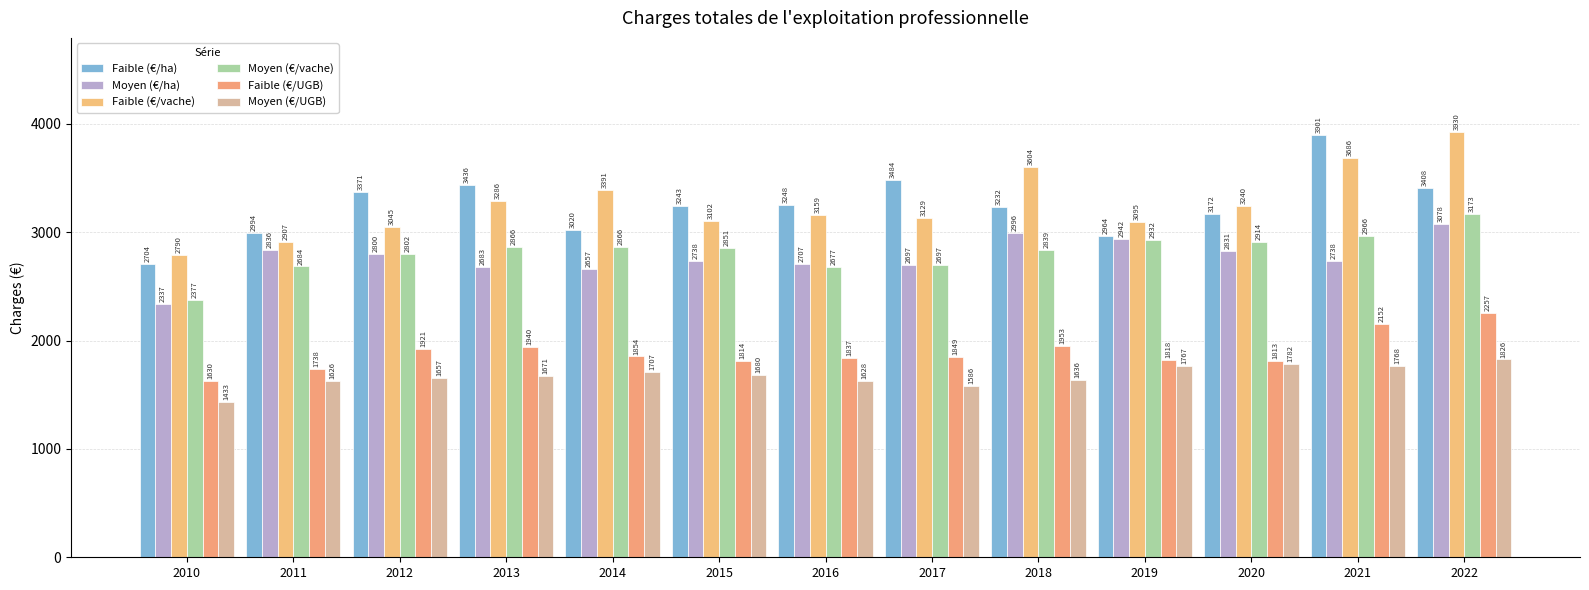

What is the maximum value shown in the chart?

3930.0